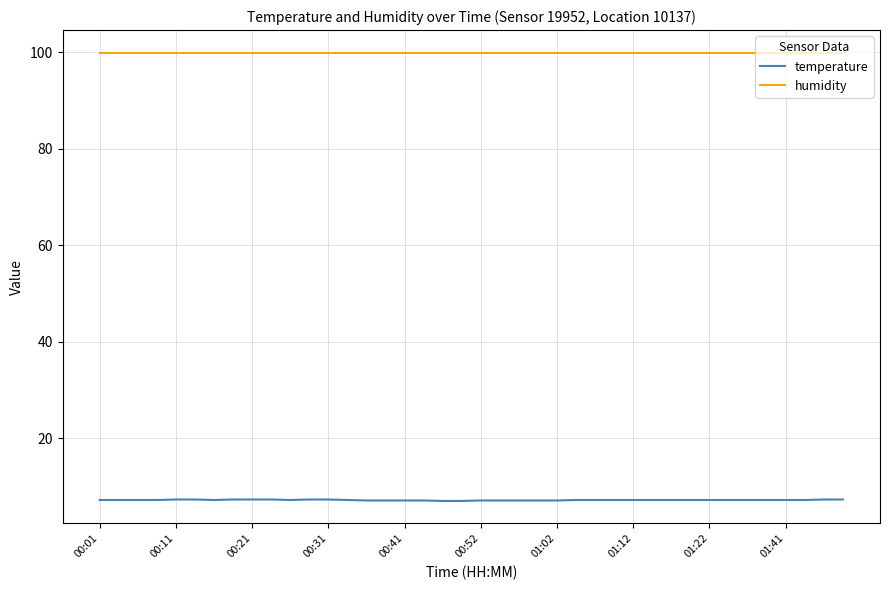

What is the difference between the maximum and minimum values in the temperature series?

0.3